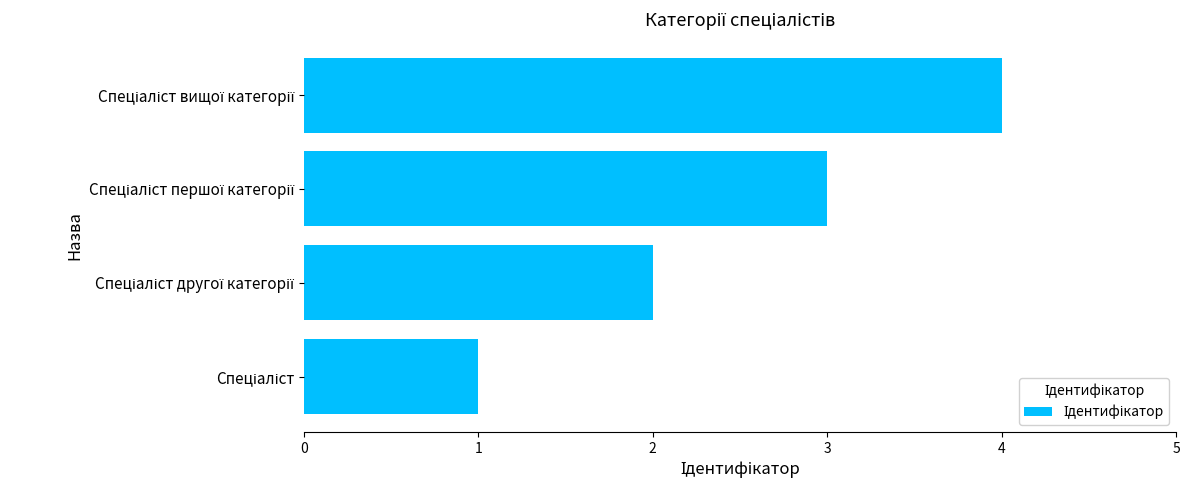

What is the greatest value displayed?

4